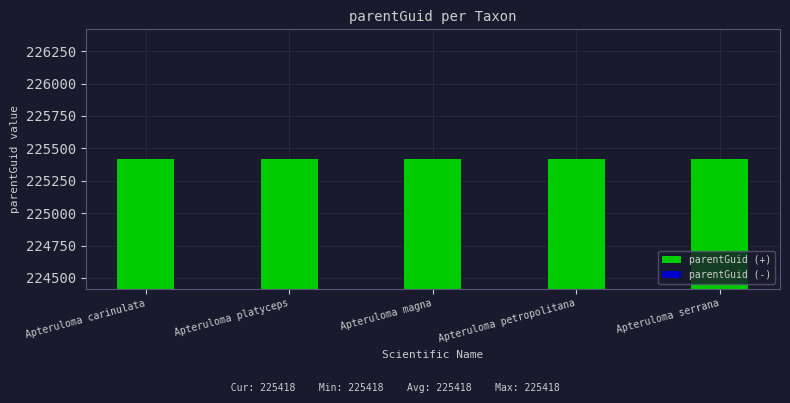

Read the parentGuid (+) value at Apteruloma platyceps.

225418